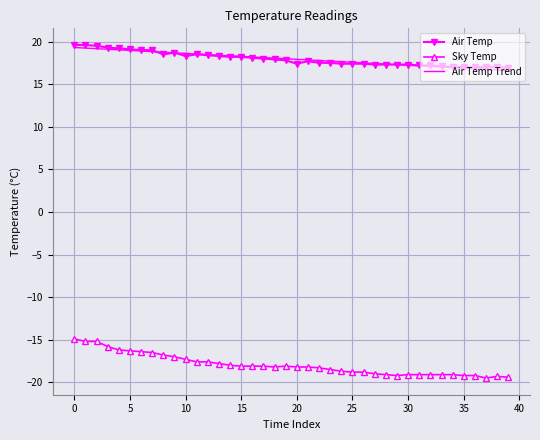

What is the maximum value for Air Temp?

19.6